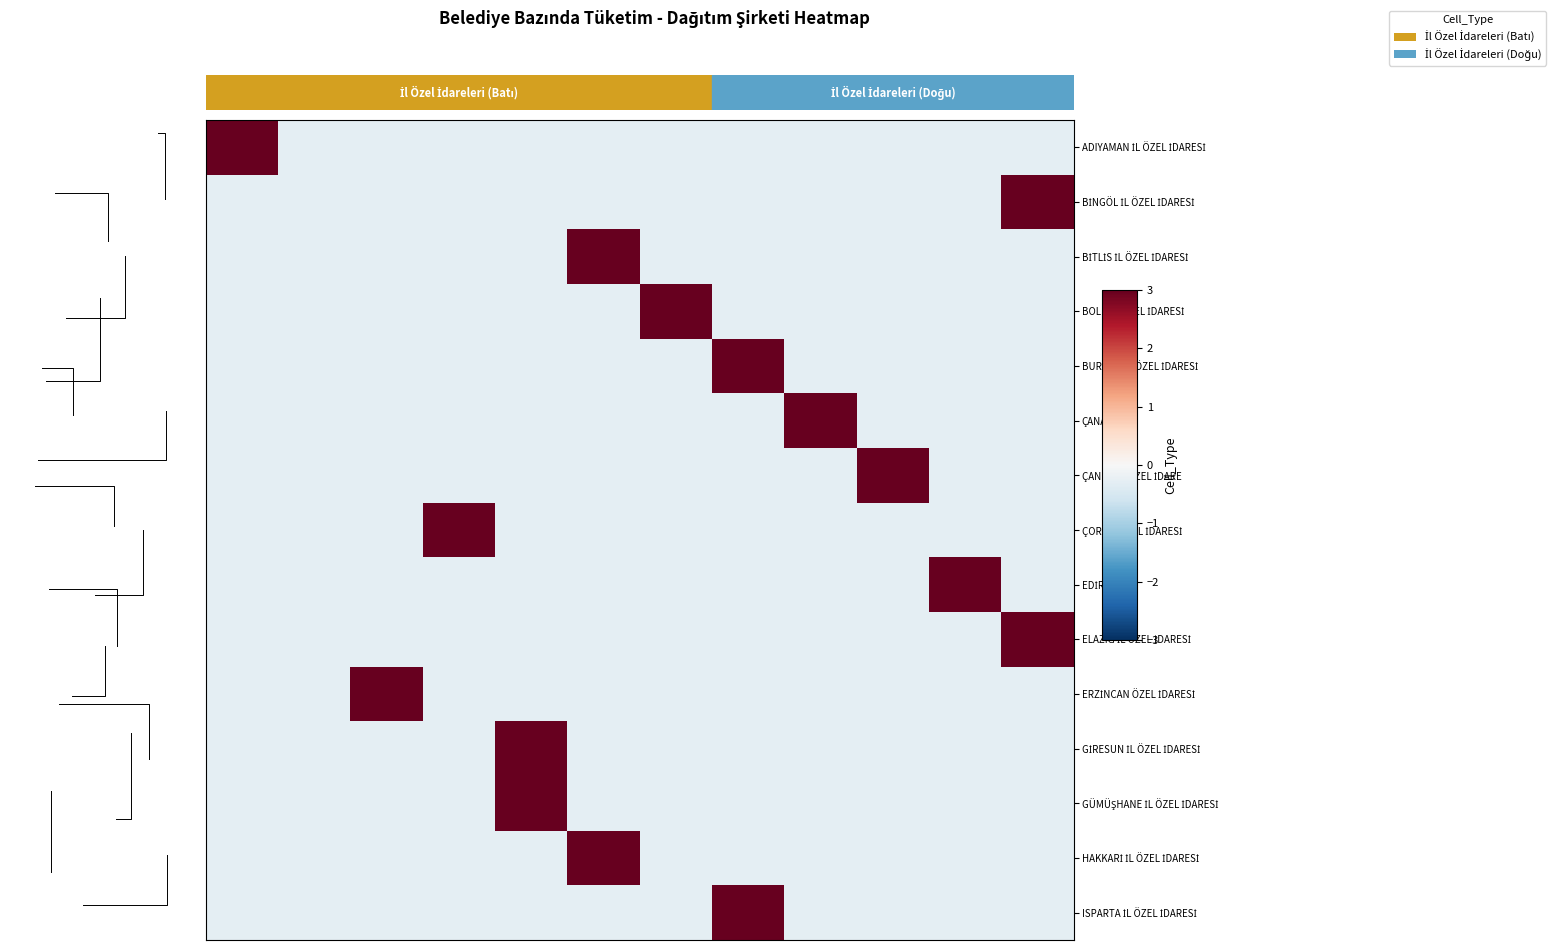

What is the total value across all series at 11?

2.7